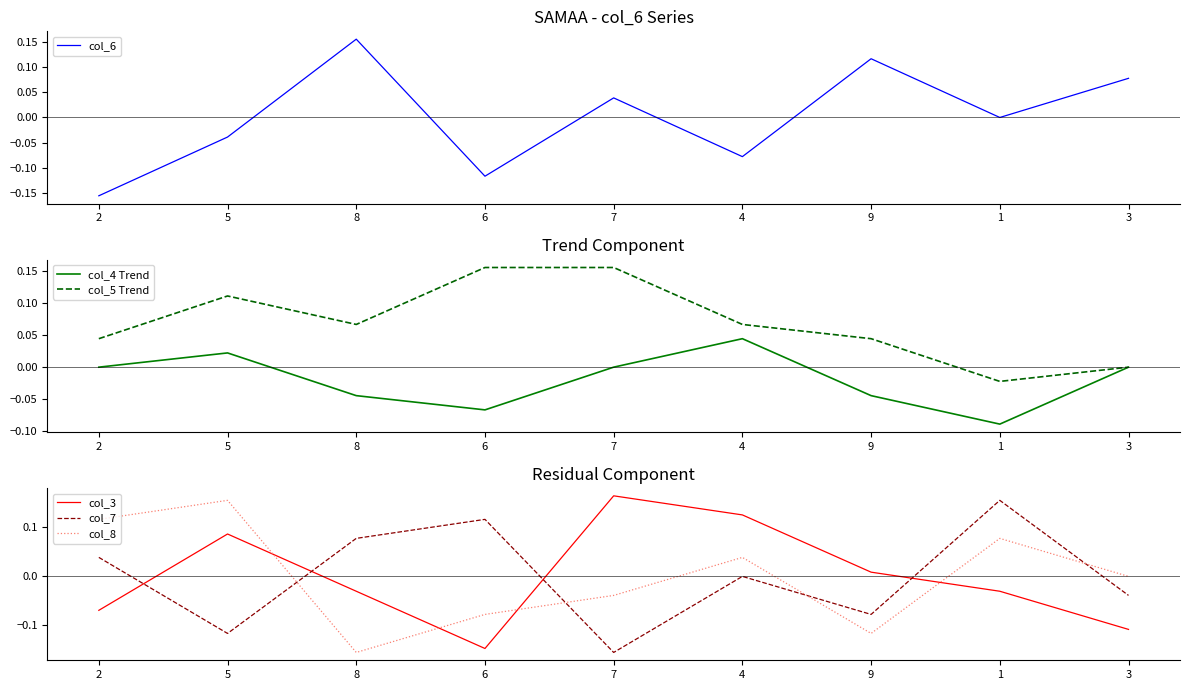

Is it true that col_3 equals 0.1 at 7?

False